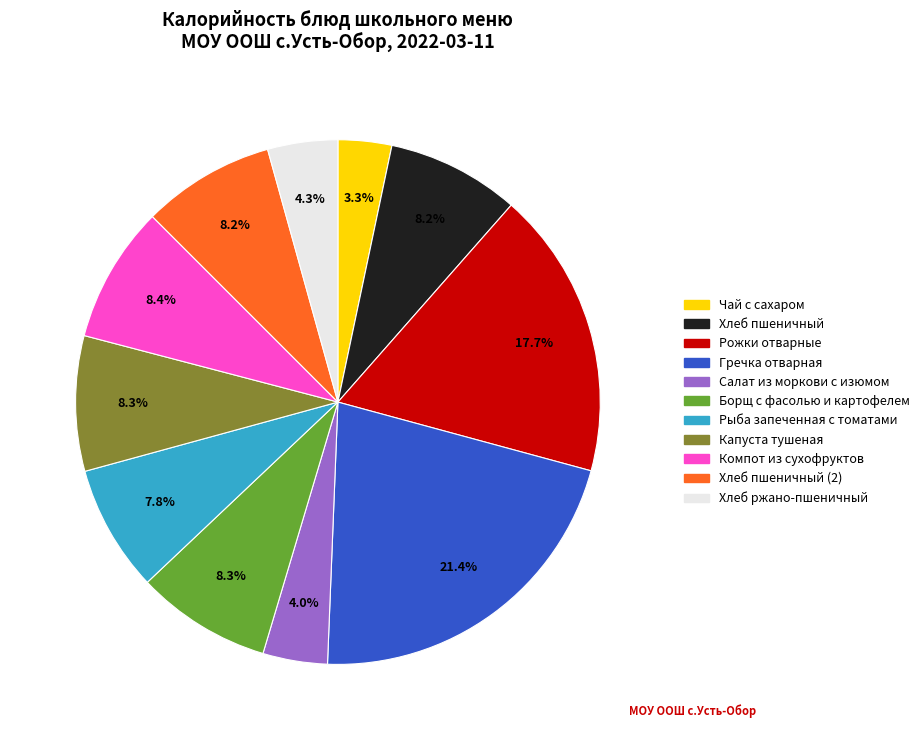

Is there a majority slice in this chart?

No